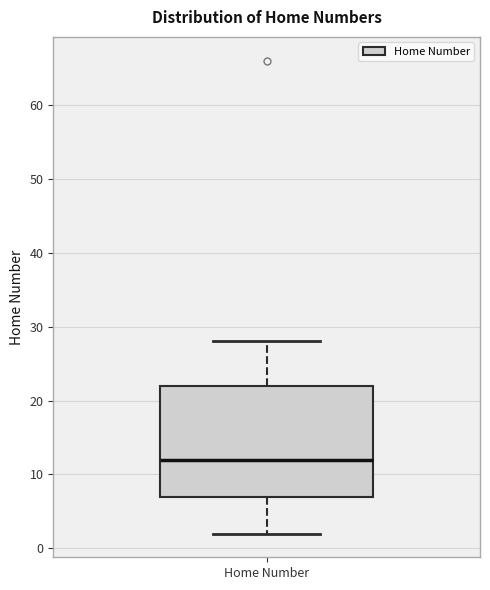

Transcribe this box plot: give where the median line is, the range the box spans, and where the two whiskers end, as read against the y-axis. The values are not printed on the chart, so give them approximately, as read against the axis.

median 12, box 7 to 22, whiskers 2 to 28